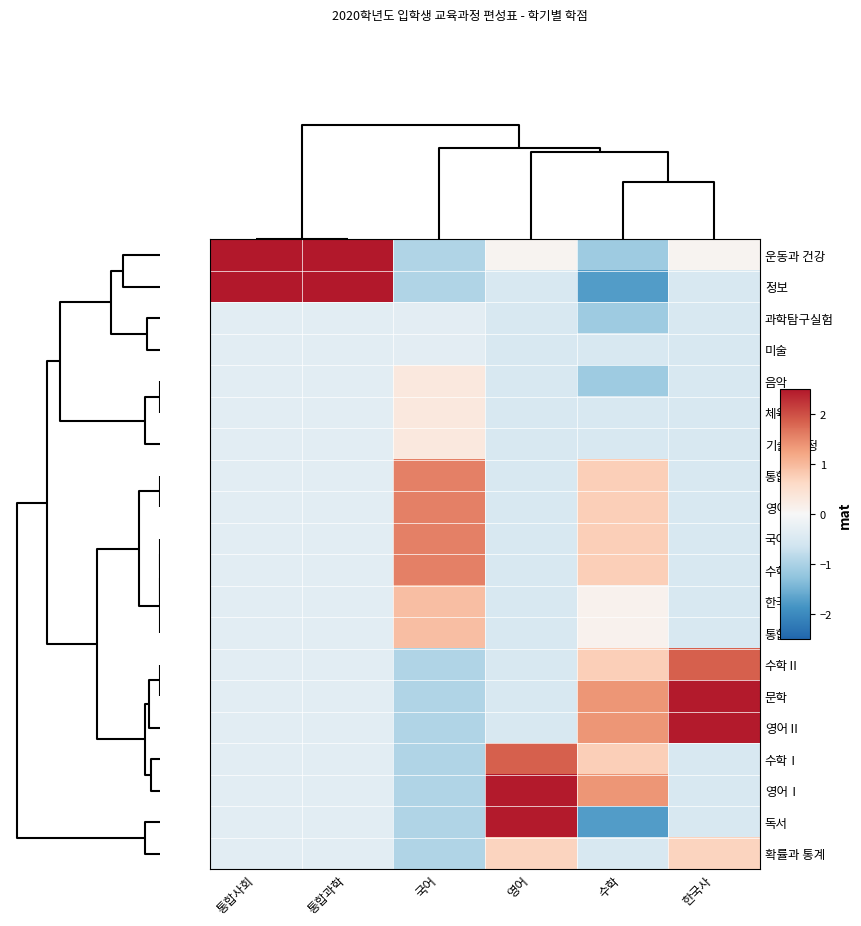

List the series in order of their peak value, lowest first.

과학탐구실험, 미술, 음악, 체육, 기술·가정, 확률과 통계, 한국사, 통합사회, 통합과학, 영어, 국어, 수학, 수학Ⅱ, 수학Ⅰ, 문학, 영어Ⅱ, 영어Ⅰ, 독서, 운동과 건강, 정보